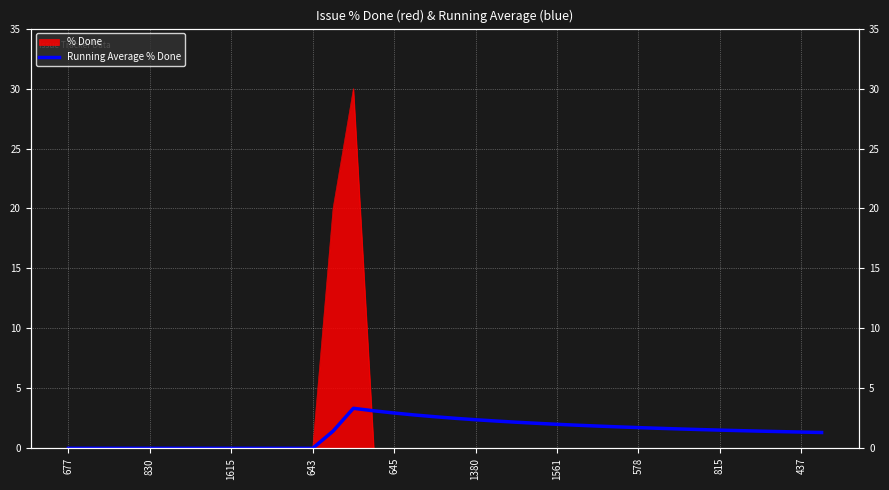

The value at 815 is 2.1. True or false?

False